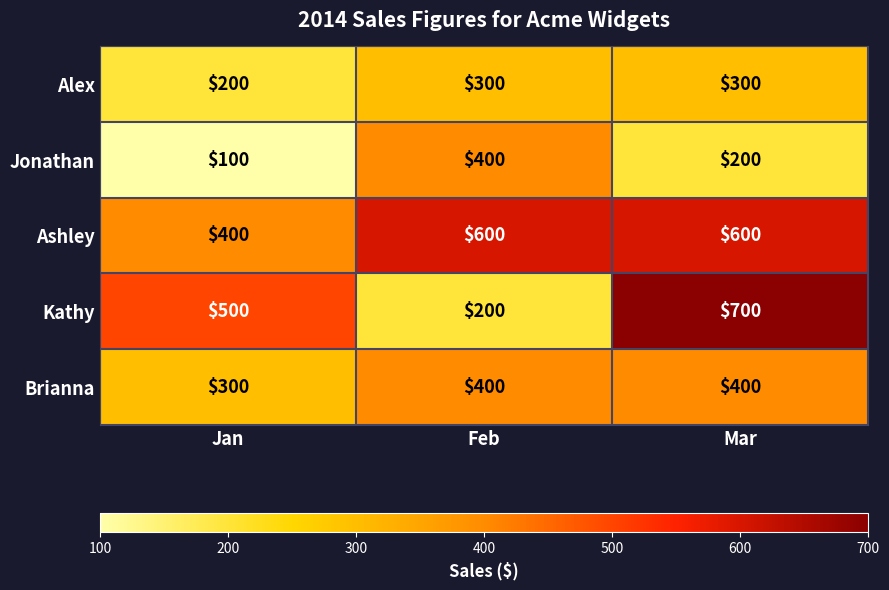

The value of Jonathan at Jan is 27. True or false?

False